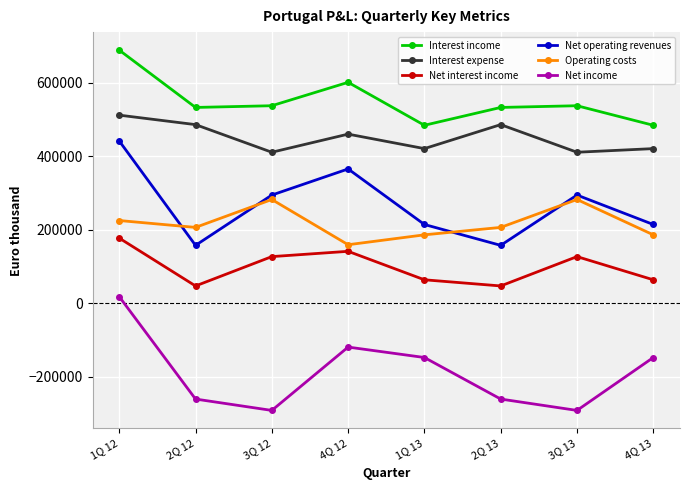

How many values in the Net operating revenues series are below 294141?

4